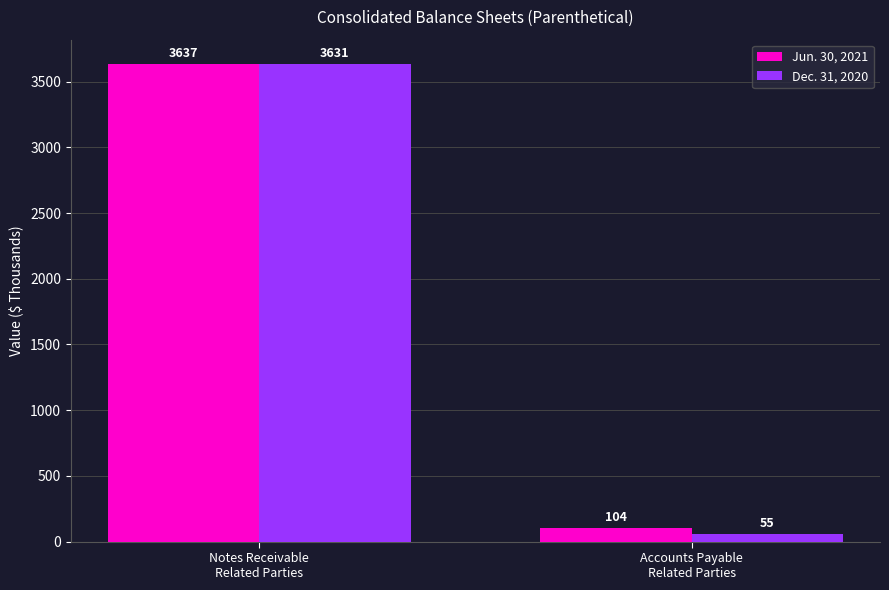

What is the average value of the Dec. 31, 2020 series?

1843